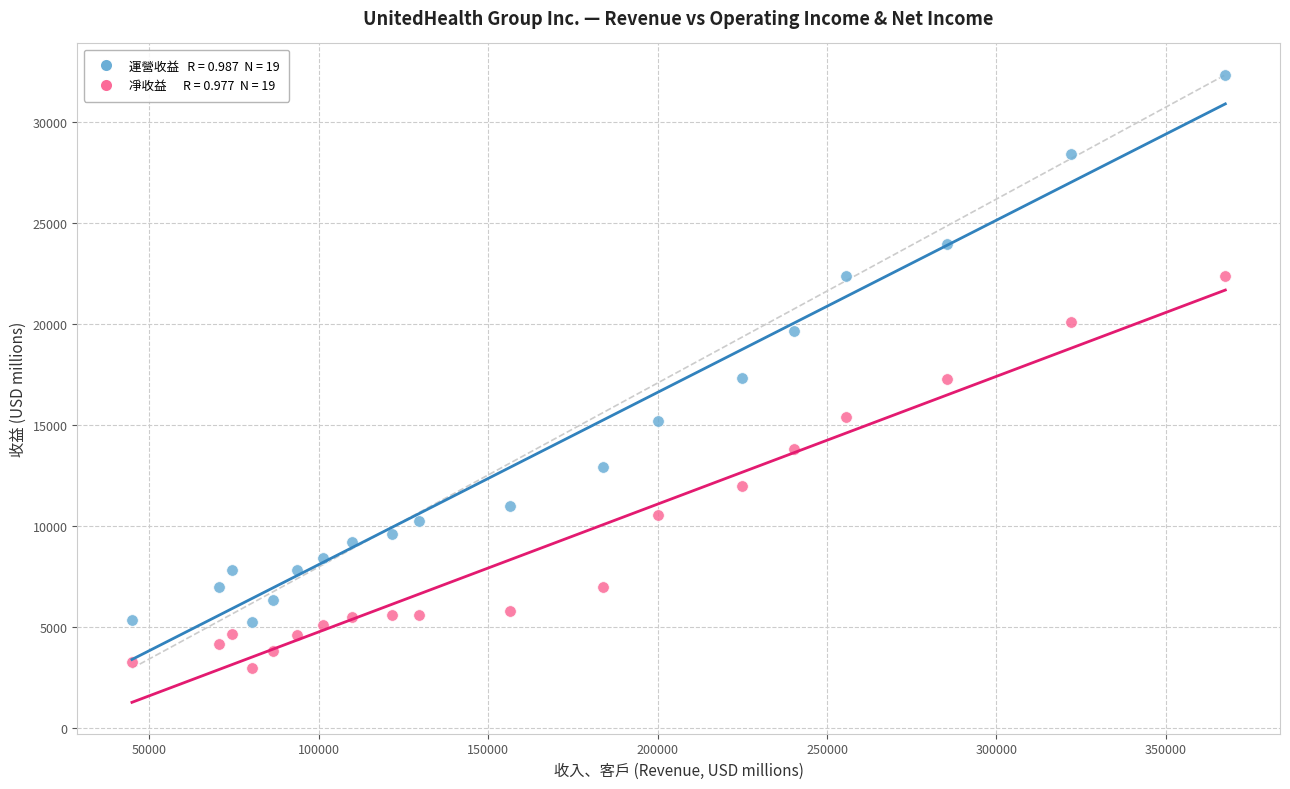

Across all data points, what is the range of X values (max minus min)?

322667